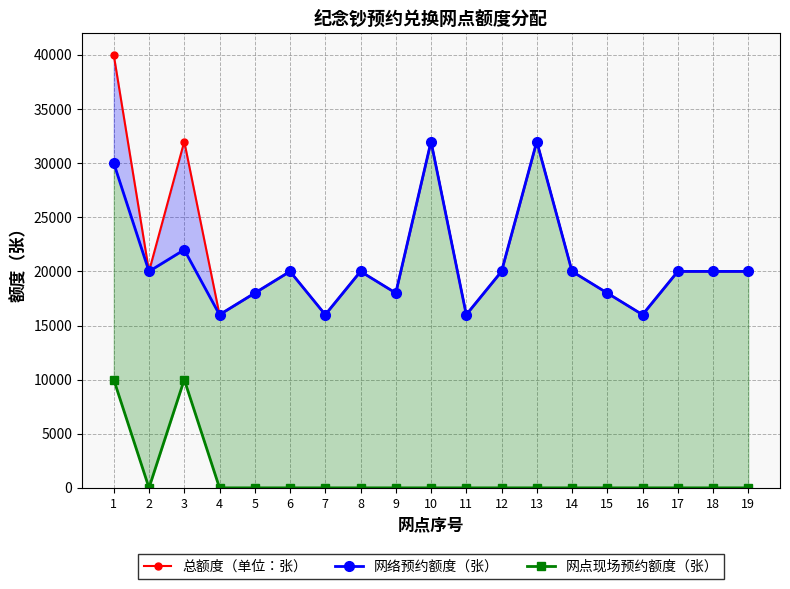

How many interior local peaks does the 网络预约额度（张） series have?

5